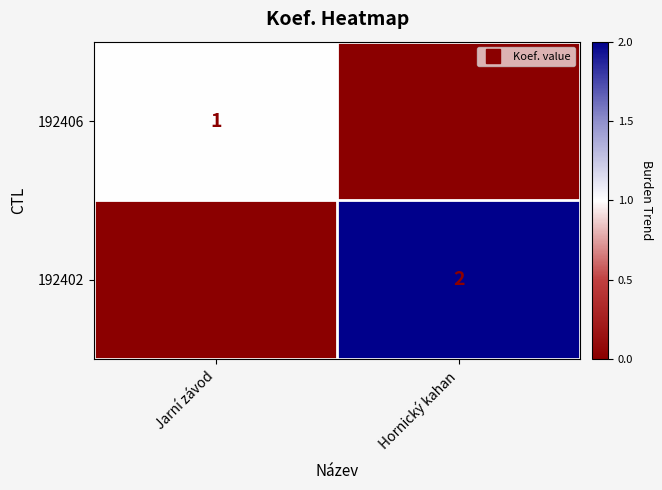

Which series has the widest spread of values?

192402